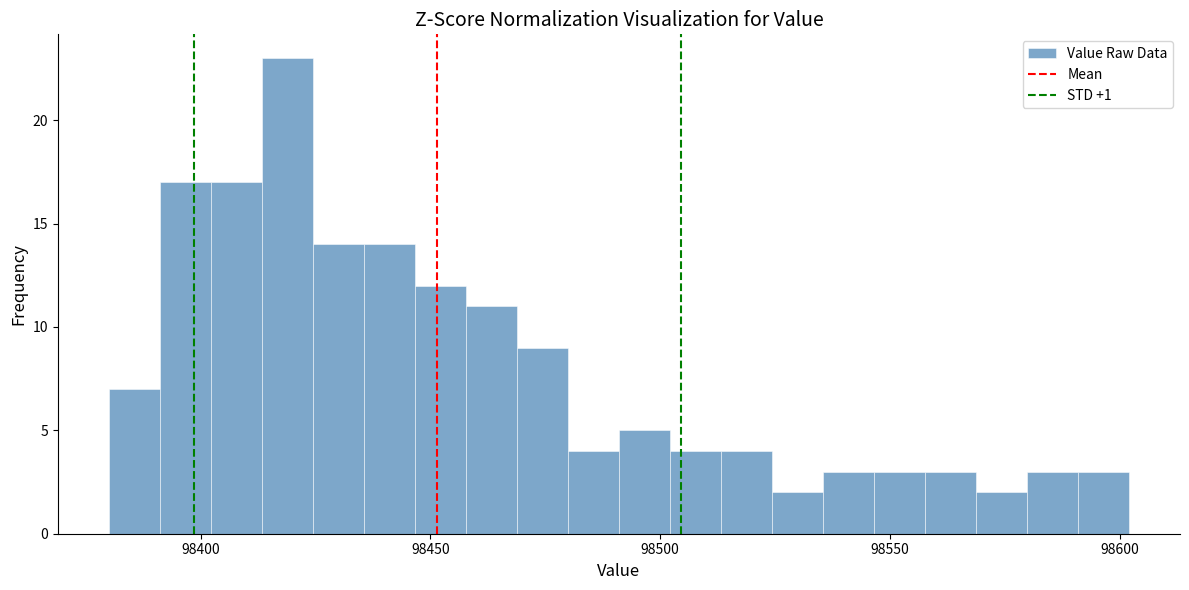

Around what value on the x-axis is the tallest bar? Give the approximate position of its centre, as read against the axis.

98420